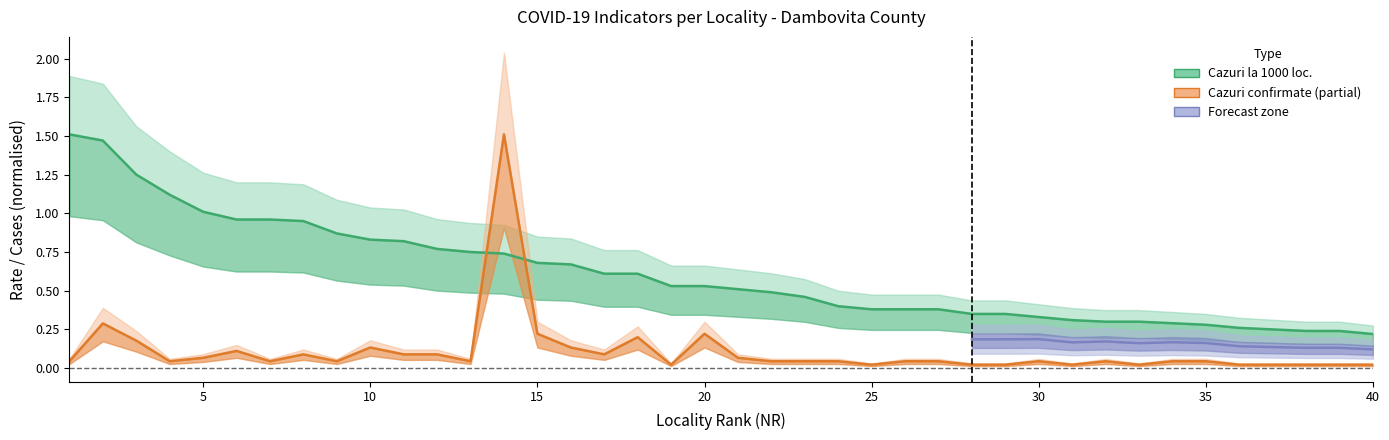

How many lines are shown in the chart?

2